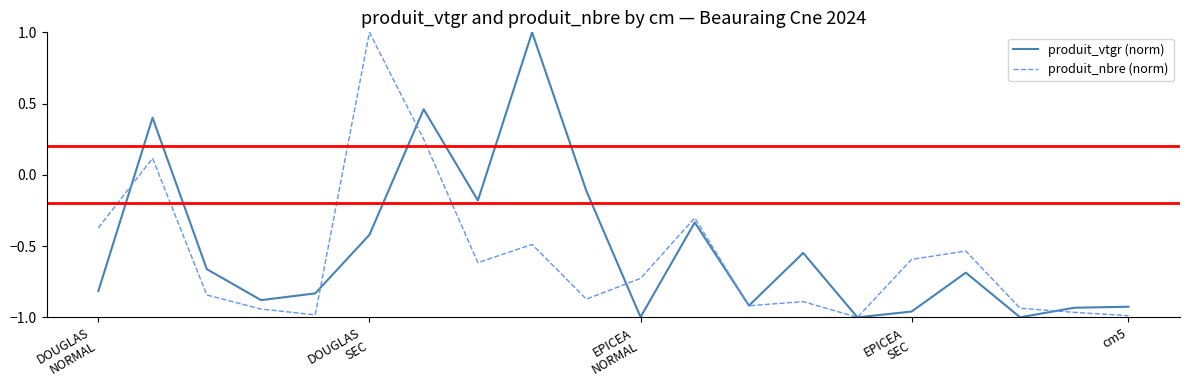

True or false: produit_nbre (norm) has more than 1 points higher than both neighbors.

True